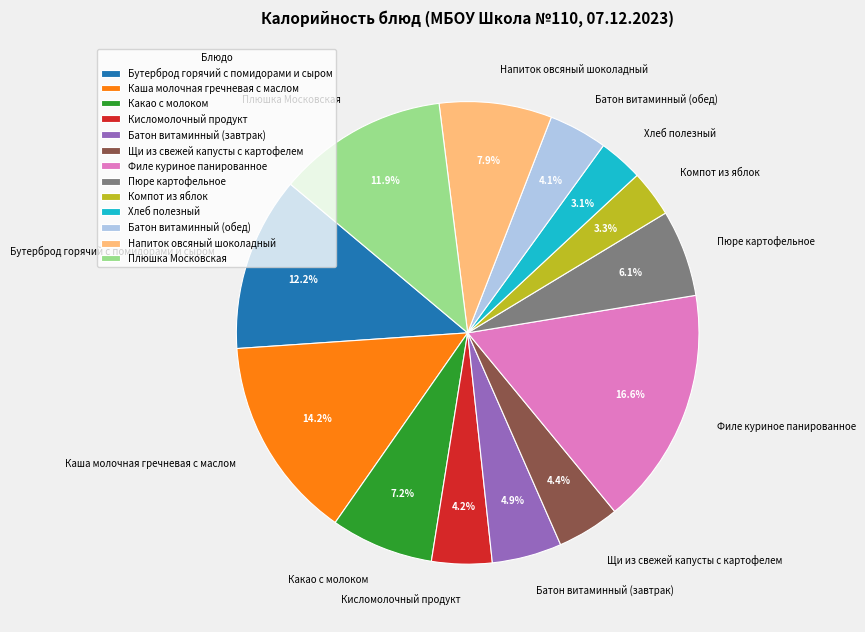

To the nearest percent, what is the average slice percentage?

8%